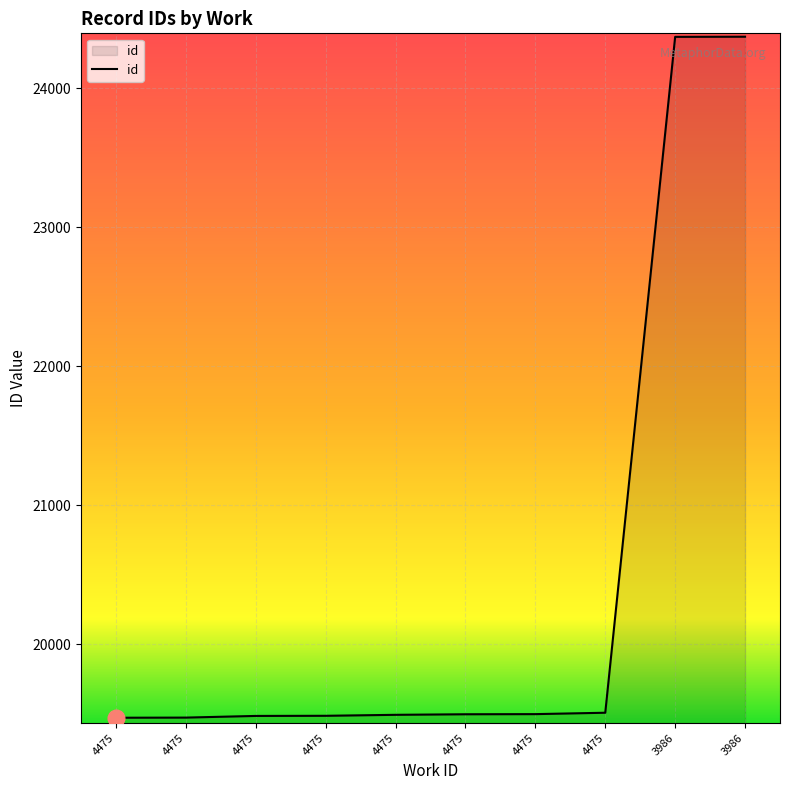

The chart shows a value of 19484 at 4475. True or false?

True